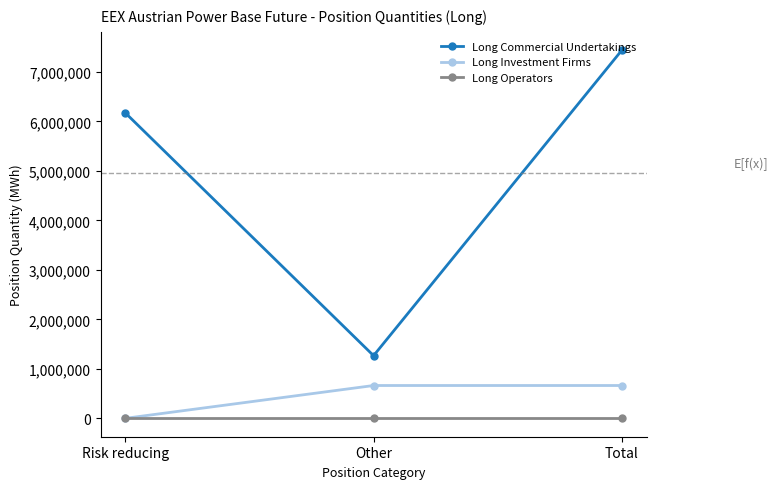

At which category is the sum across all series the highest?

Total